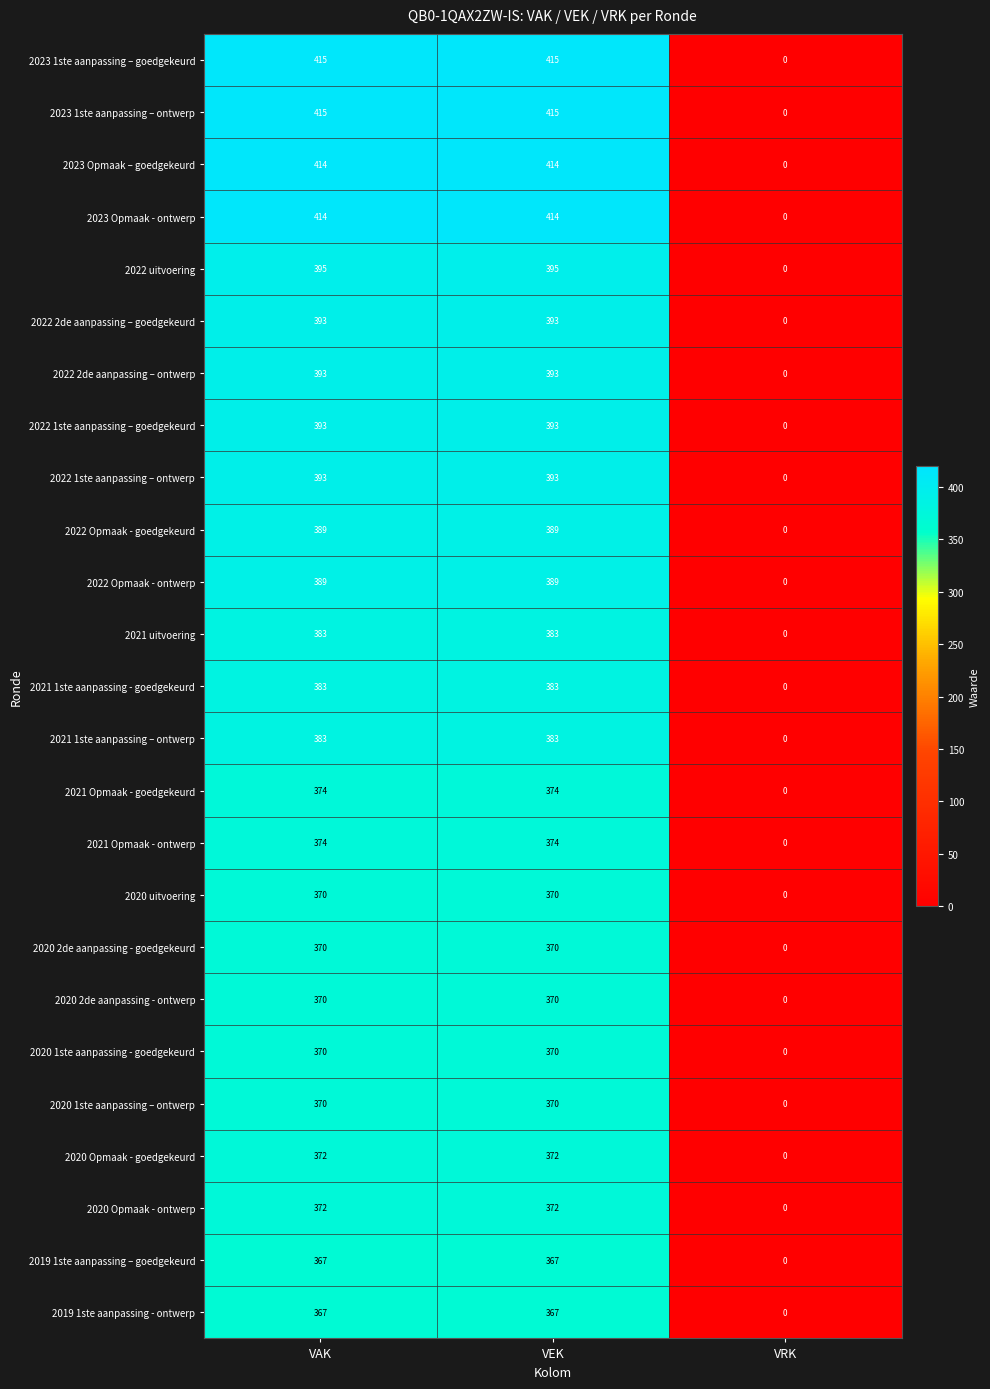

What is the total value across all series at VAK?

9628